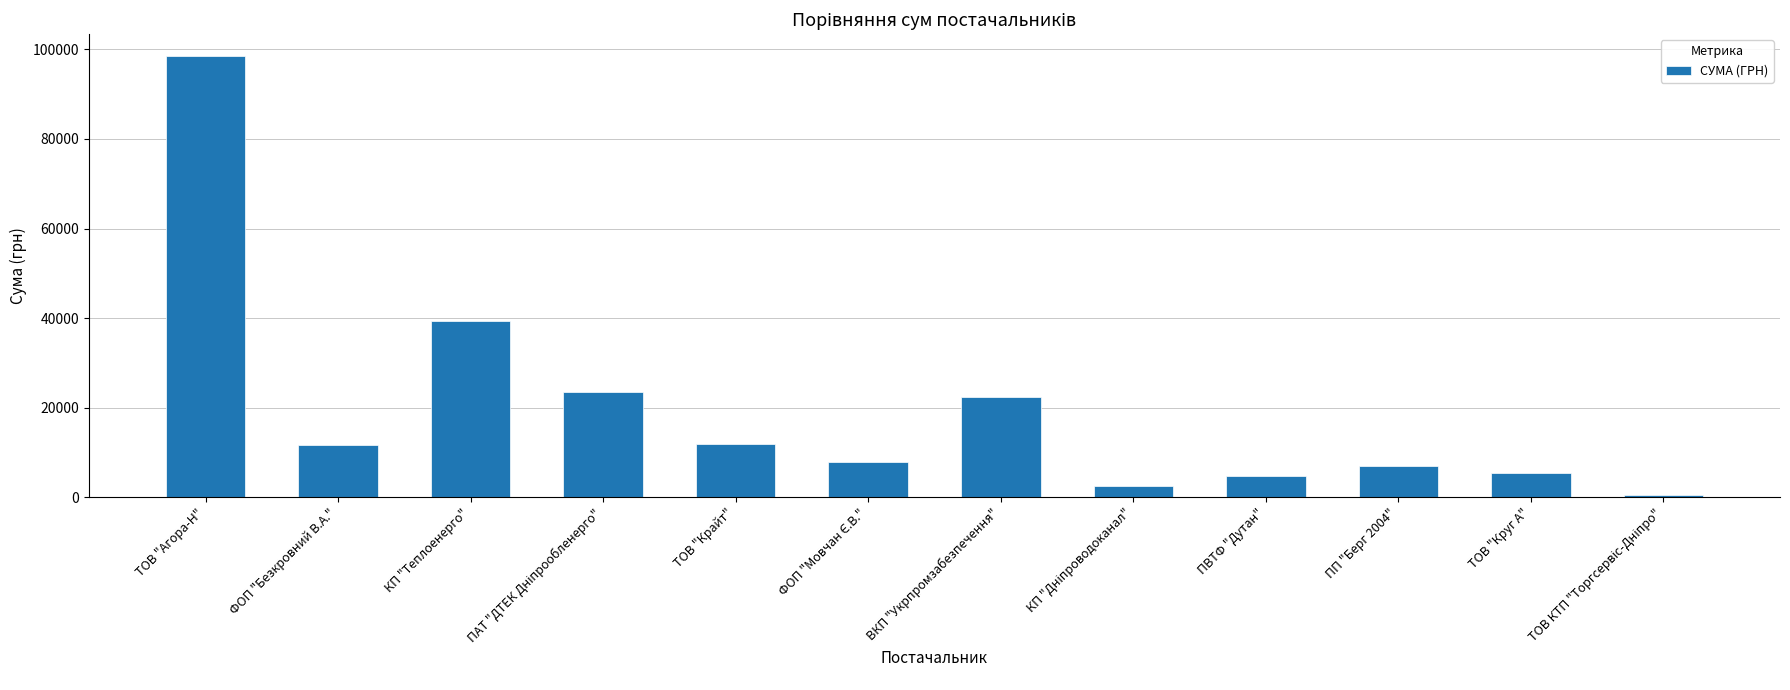

Does the chart contain any negative values?

No